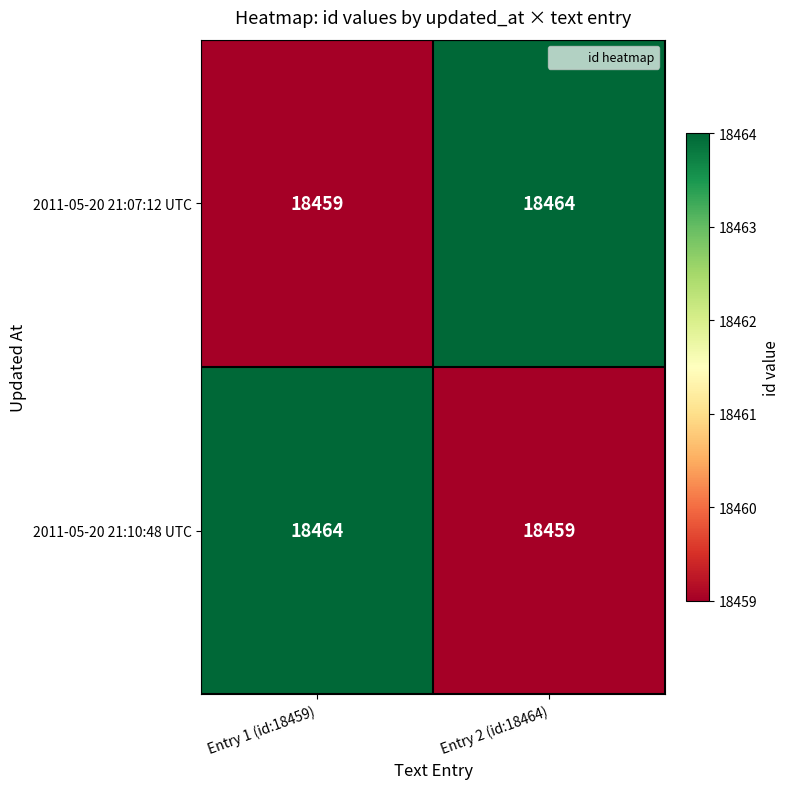

Reading left to right, transcribe all the data shown in this chart.

2011-05-20 21:07:12 UTC: Entry 1 (id:18459)=18459	Entry 2 (id:18464)=18464
2011-05-20 21:10:48 UTC: Entry 1 (id:18459)=18464	Entry 2 (id:18464)=18459